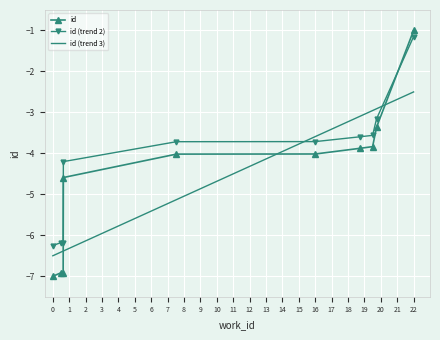

Which series ends up on top after the final intersection of id (trend 2) and id (trend 3)?

id (trend 2)